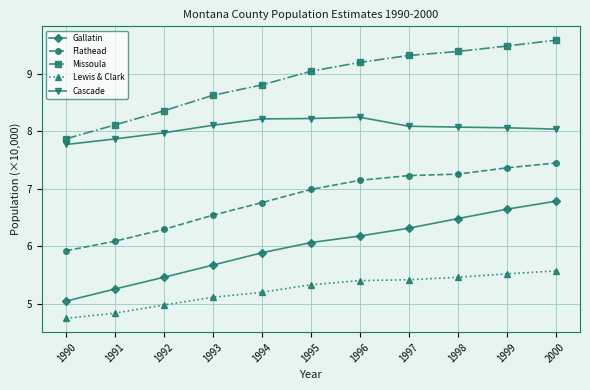

How many values in the Flathead series exceed 6?

10